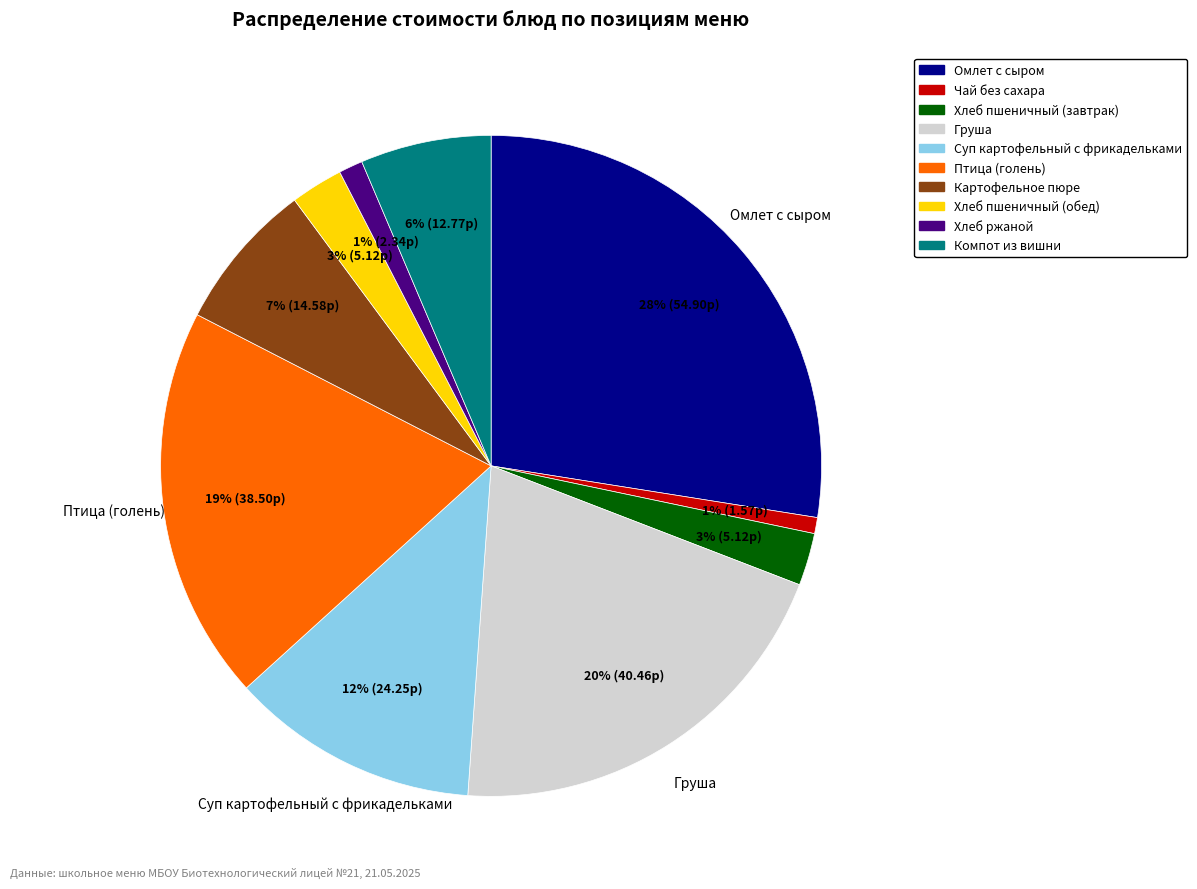

Does Картофельное пюре represent more than half of the total?

No